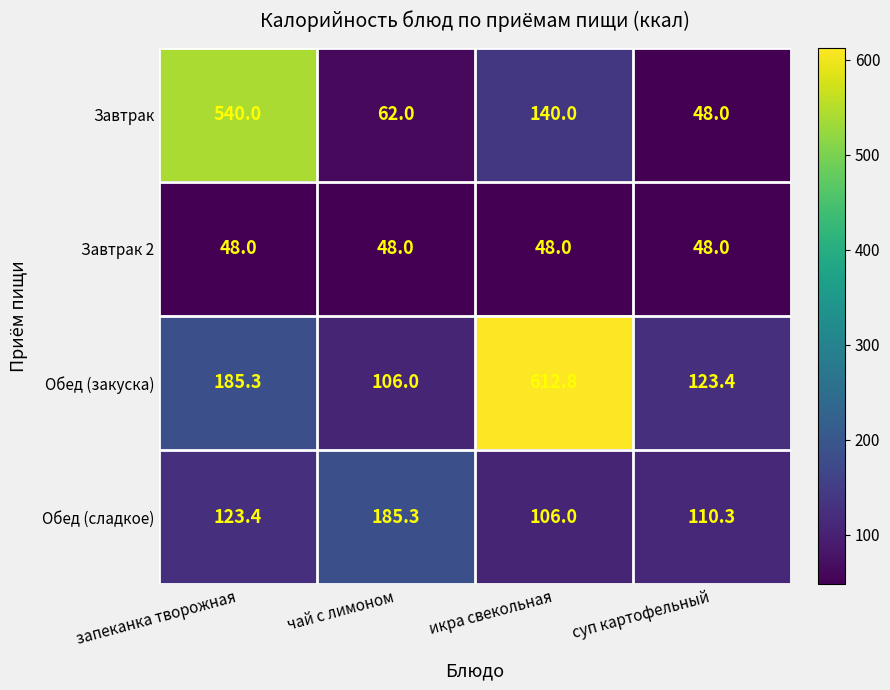

Which series has the widest spread of values?

Обед (закуска)